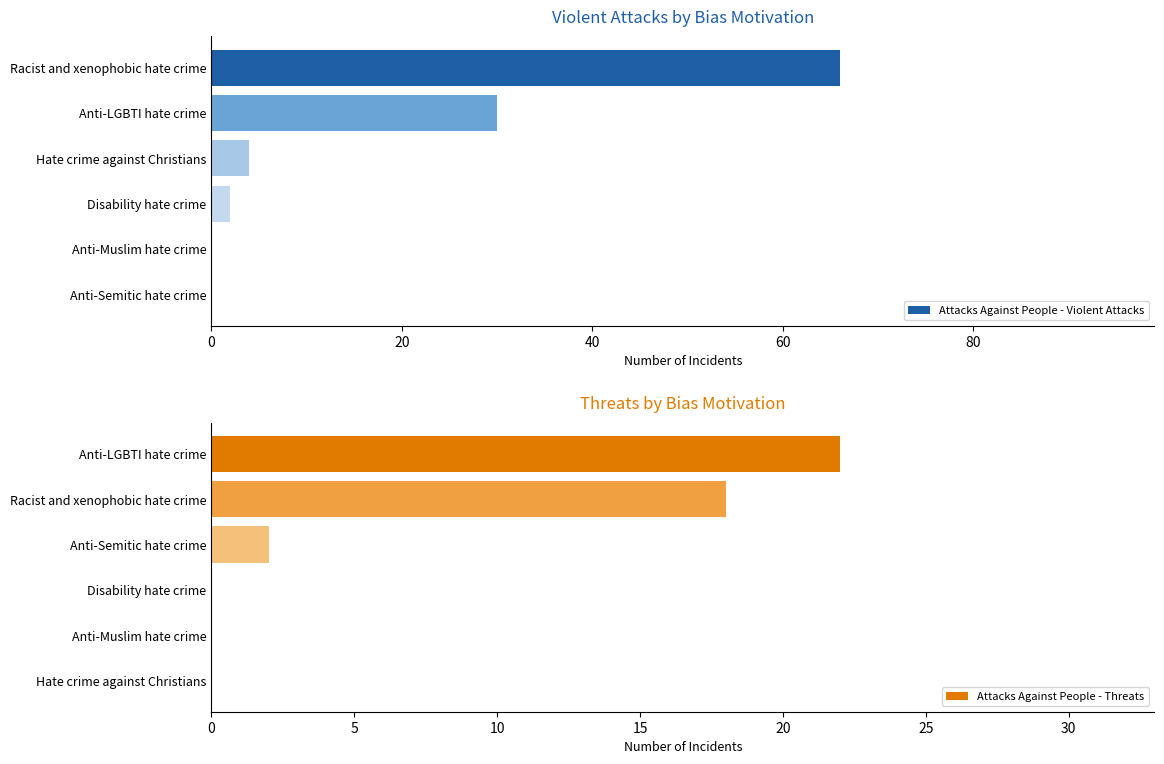

What is the sum of the Attacks Against People - Violent Attacks values at Anti-LGBTI hate crime and Anti-Muslim hate crime?

30